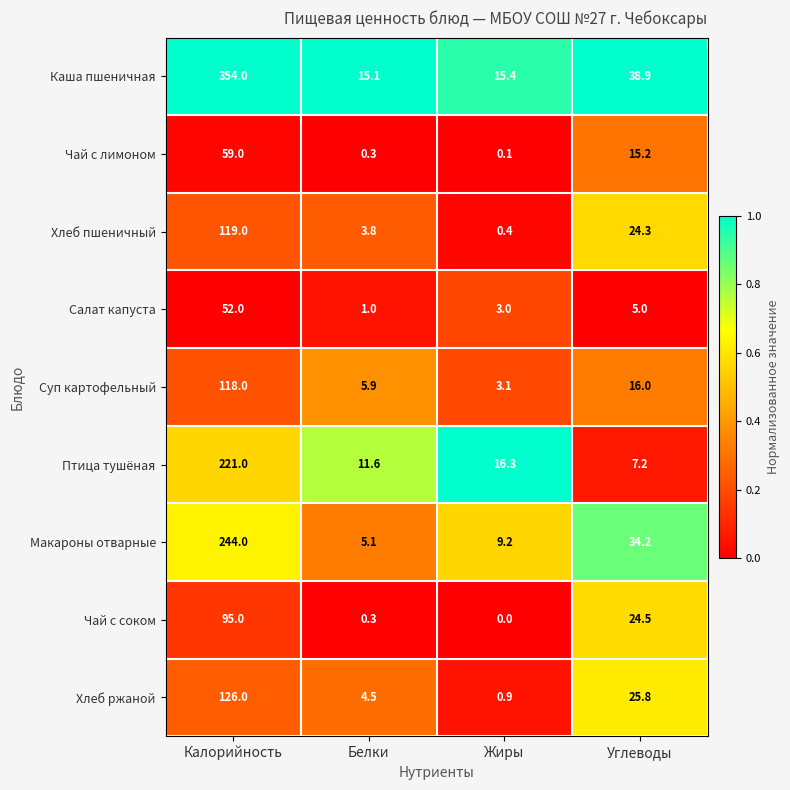

Which series has the largest range (max minus min)?

Каша пшеничная